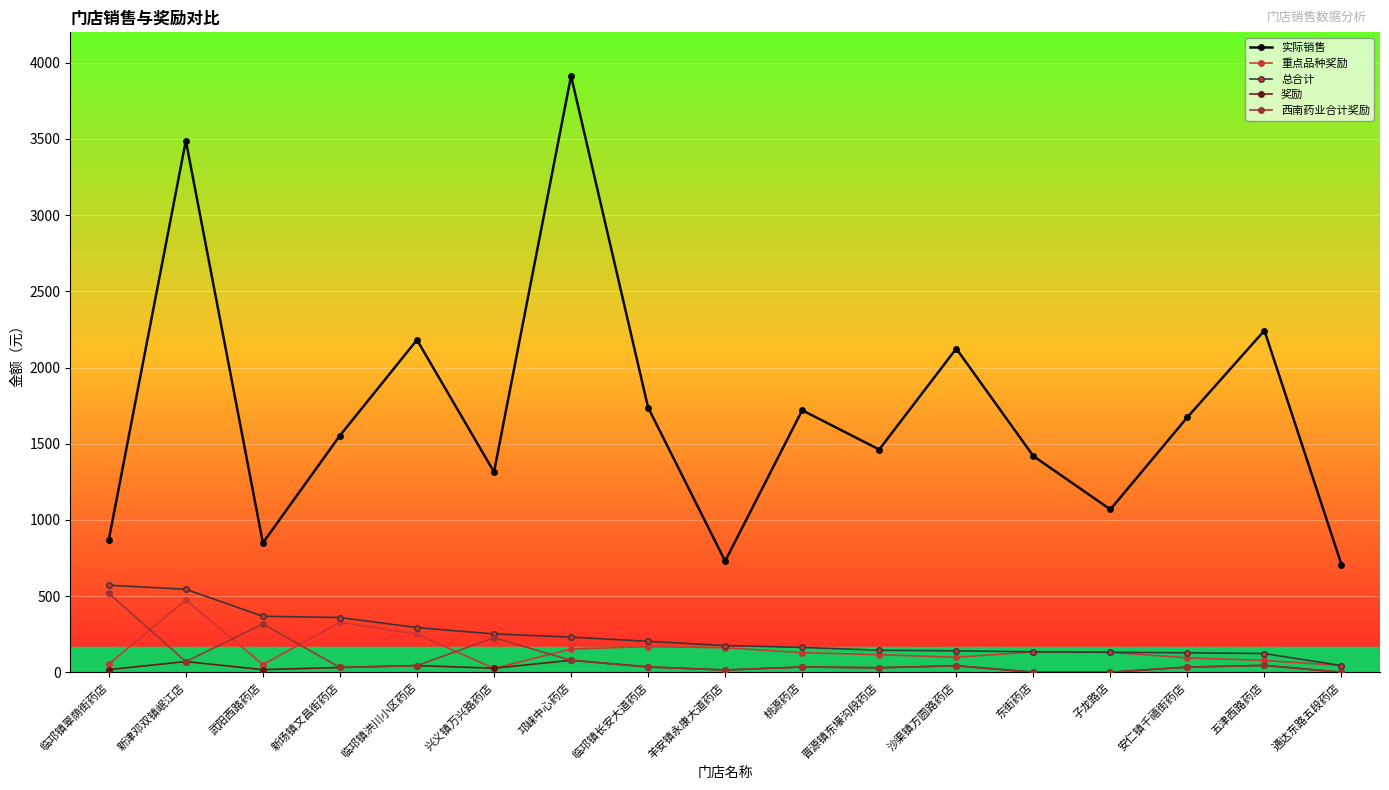

Which series has the largest range (max minus min)?

实际销售